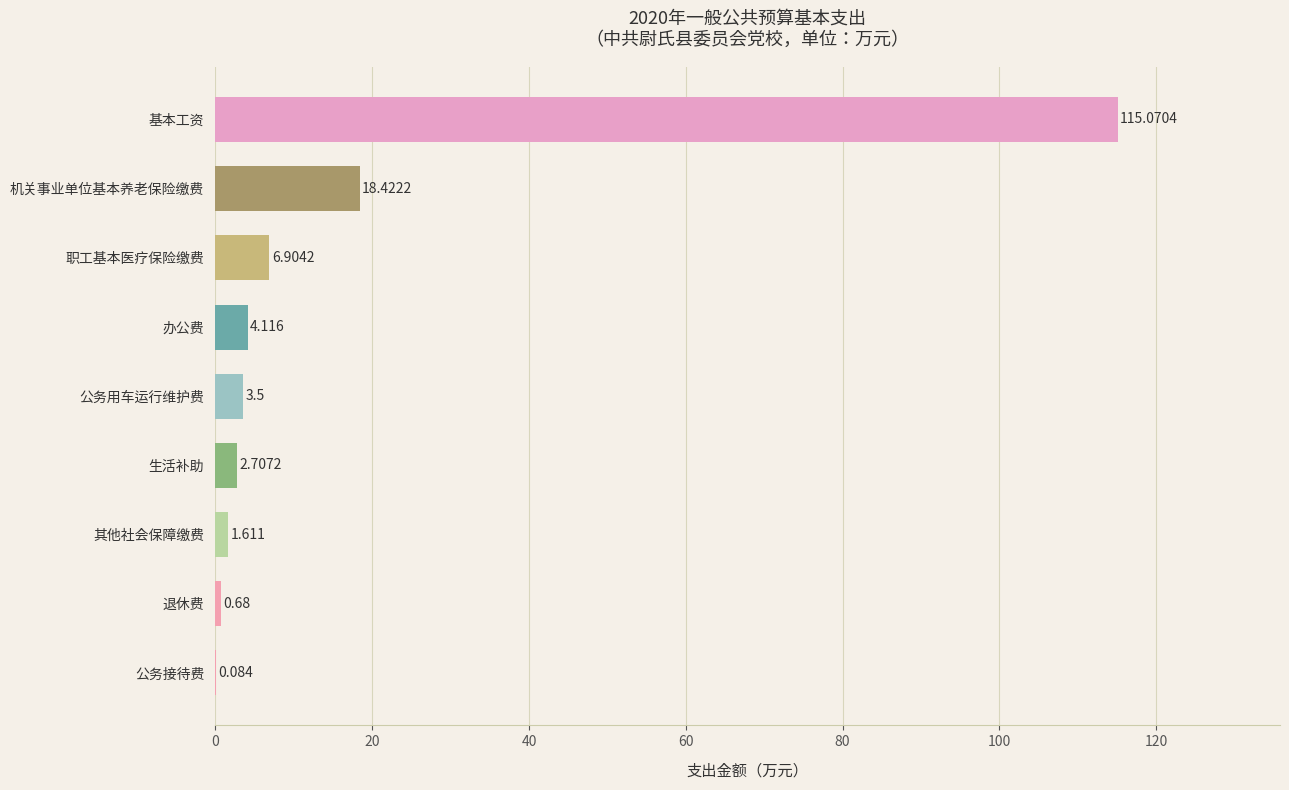

At which category does the chart reach its peak across all series?

基本工资